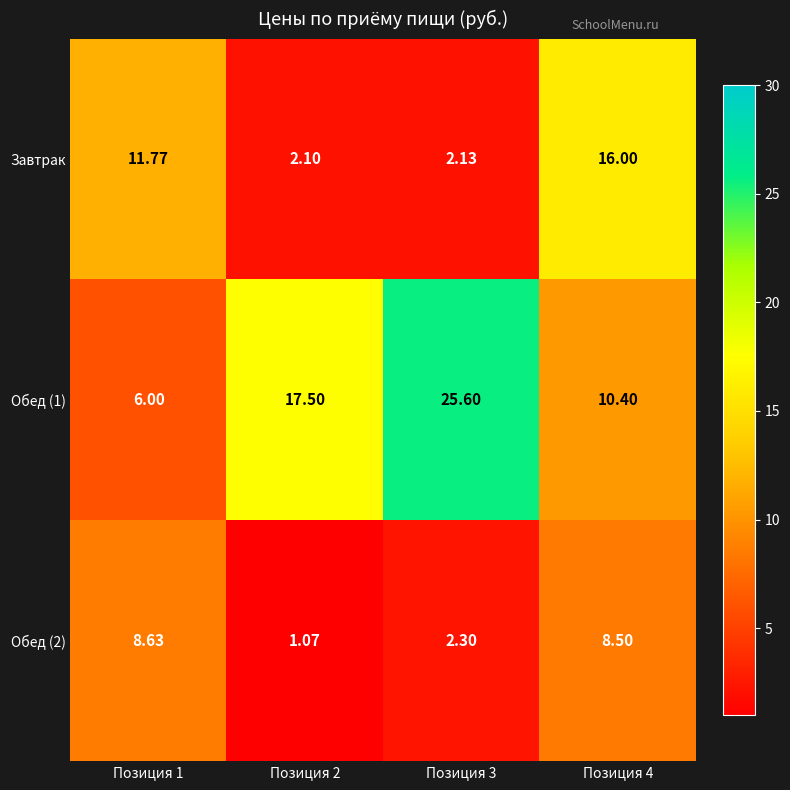

Is the value of Обед (1) at Позиция 3 greater than the value of Обед (2) at Позиция 2?

Yes